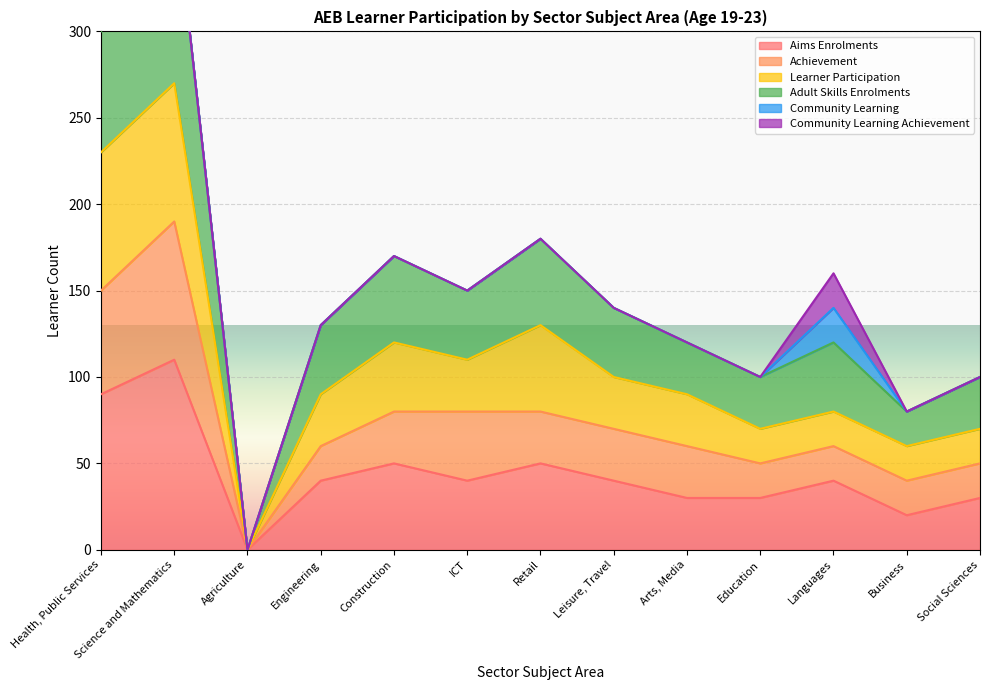

Read the Aims Enrolments value at ICT.

40